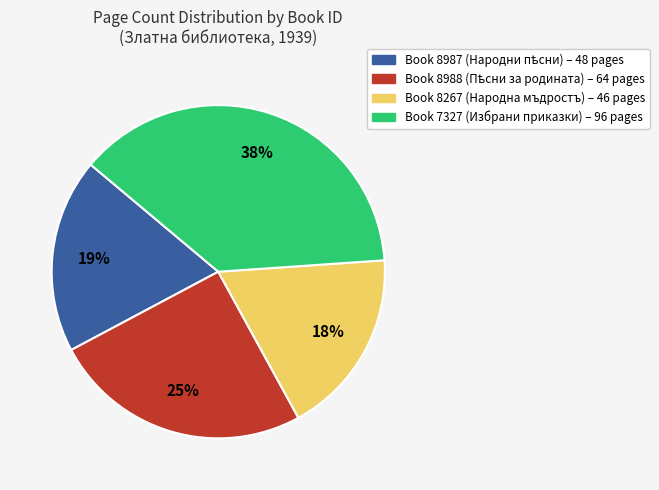

Which slice is the largest?

Book 7327 (Избрани приказки) – 96 pages